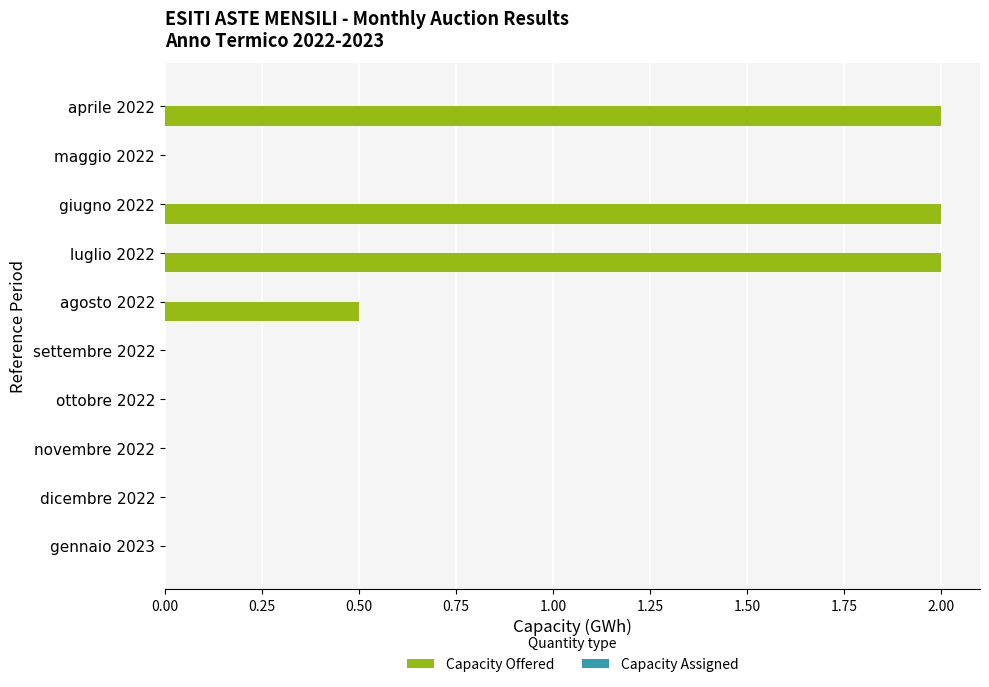

What is the greatest value displayed?

2.0